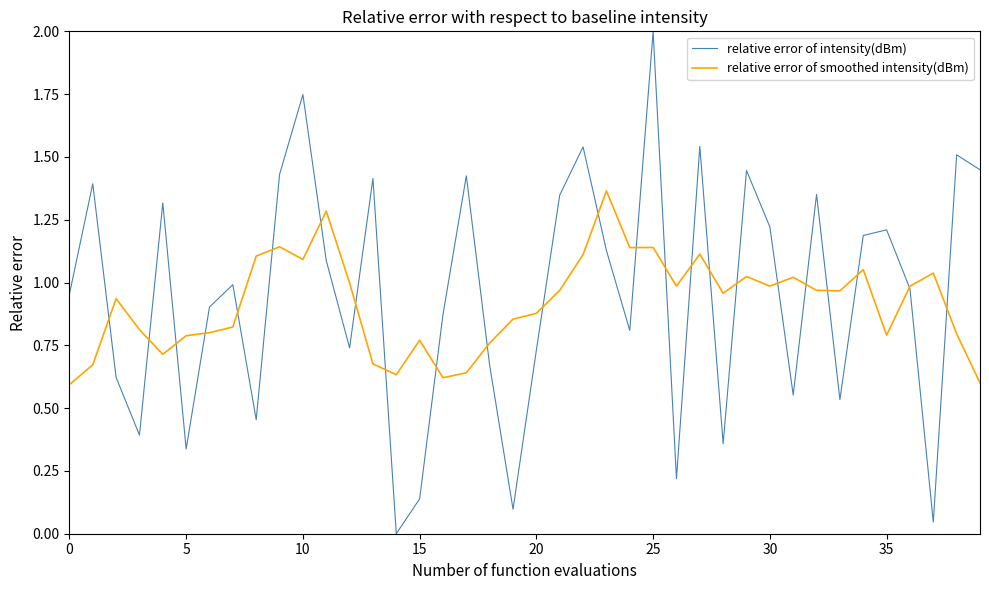

Rank the series by their maximum value, from lowest to highest.

relative error of smoothed intensity(dBm), relative error of intensity(dBm)